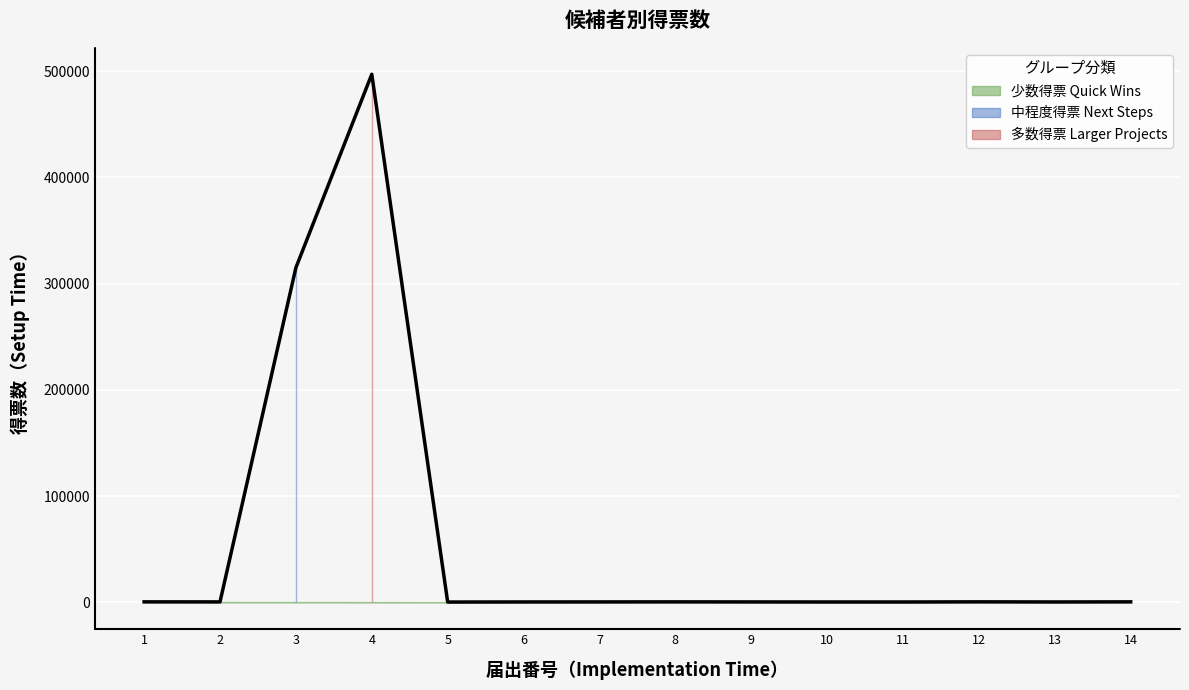

Read the value at 4, to the nearest 10.

497060